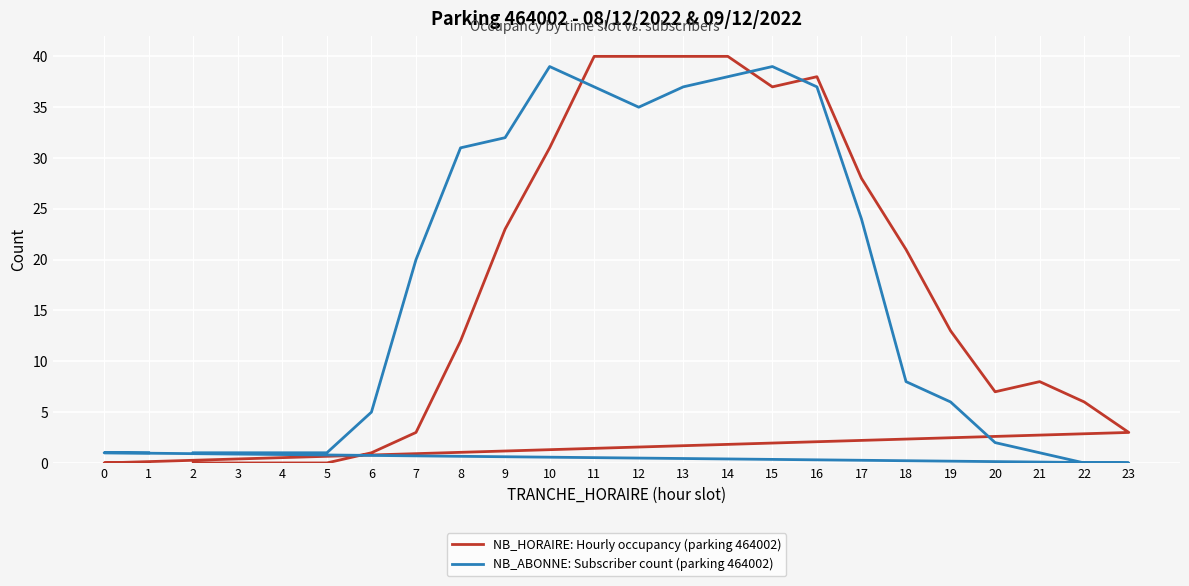

Which series has the largest range (max minus min)?

NB_HORAIRE: Hourly occupancy (parking 464002)